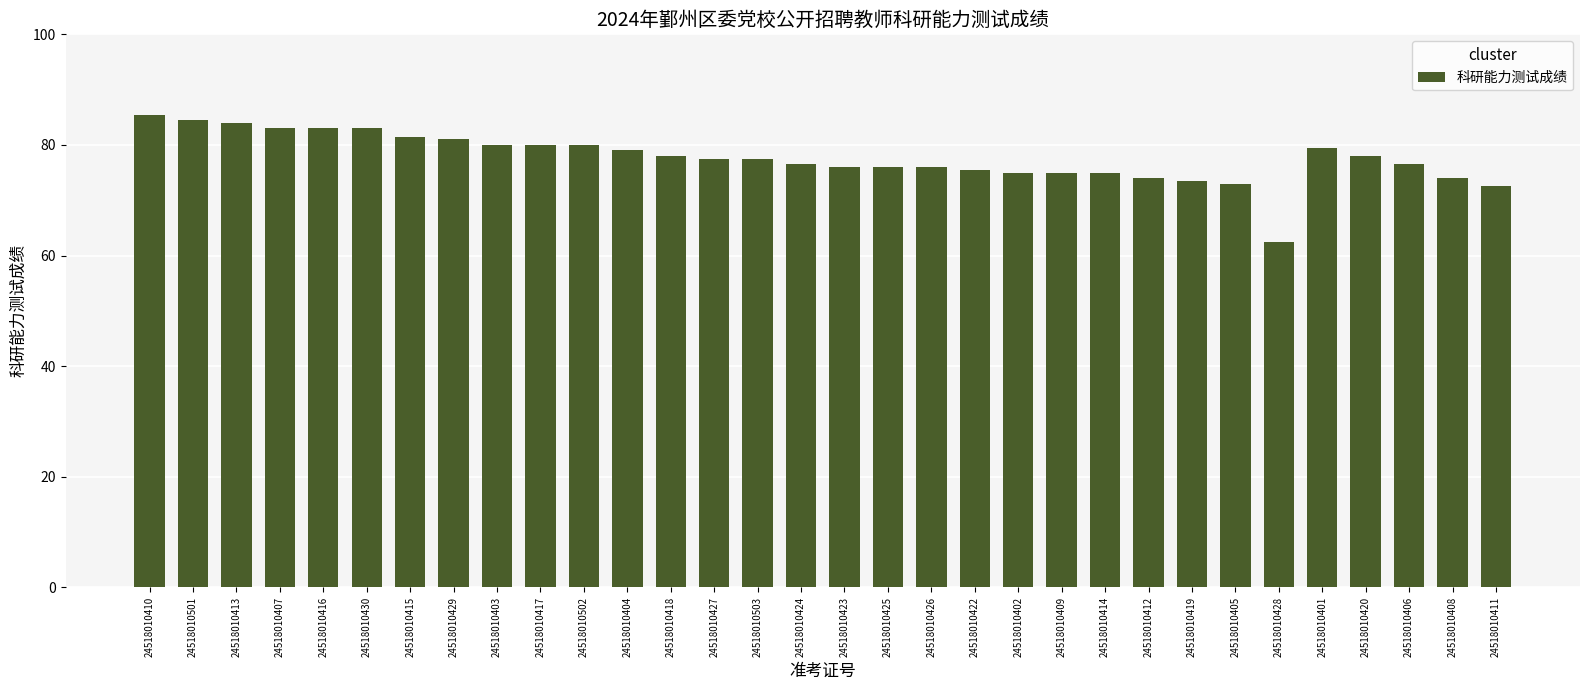

What is the minimum value shown in the chart?

62.5